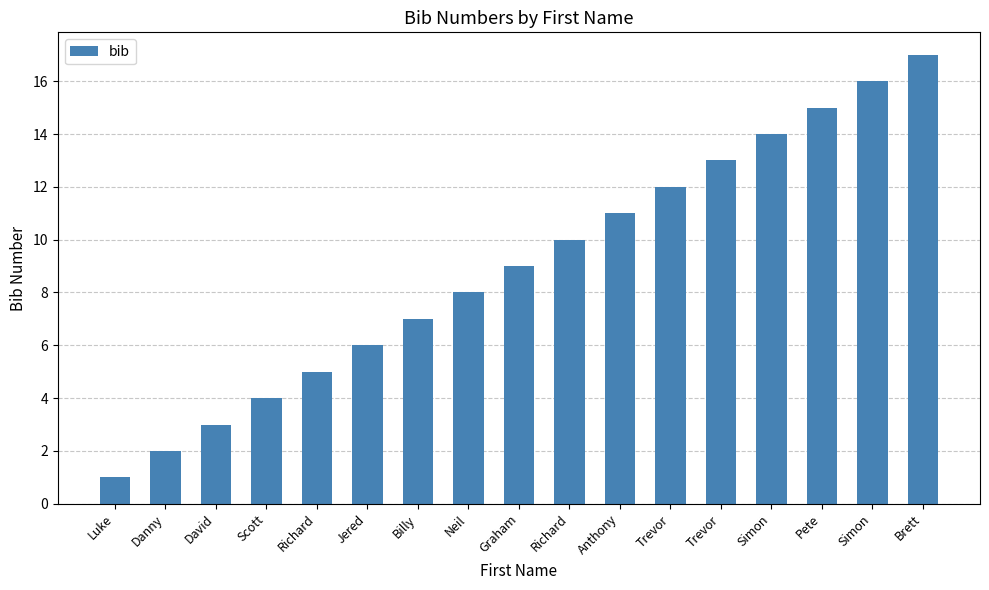

What is the ratio of the value at Trevor to the value at Pete?

0.9